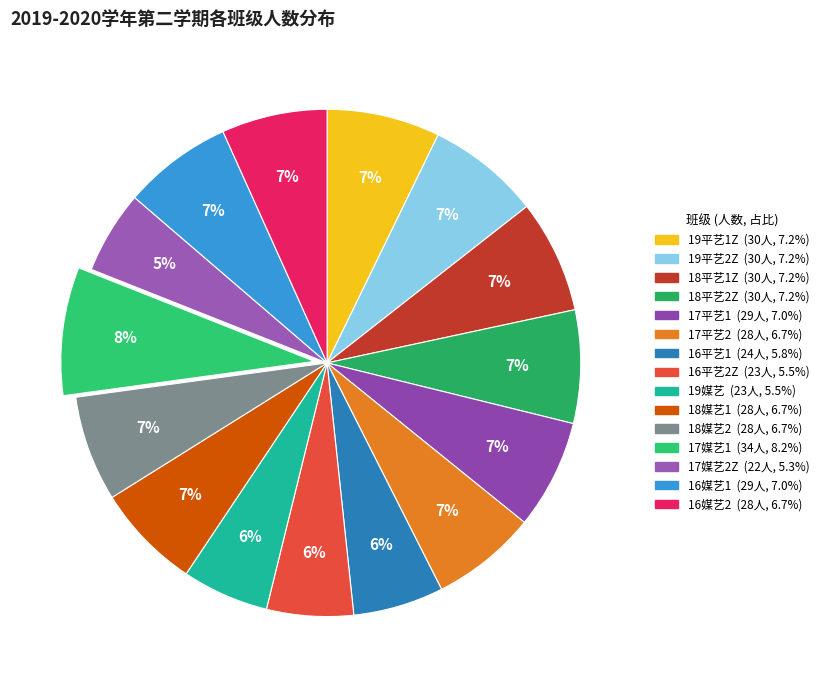

Which category has the smallest portion of the pie?

17媒艺2Z